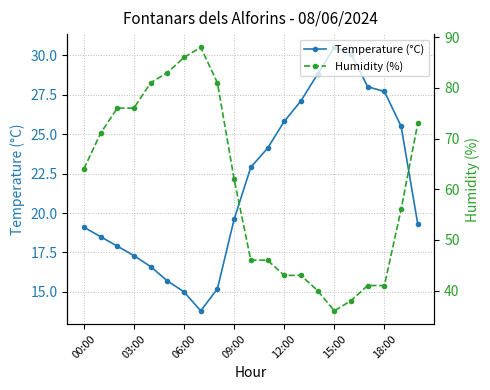

Where does the Humidity (%) series first go above 62?

00:00